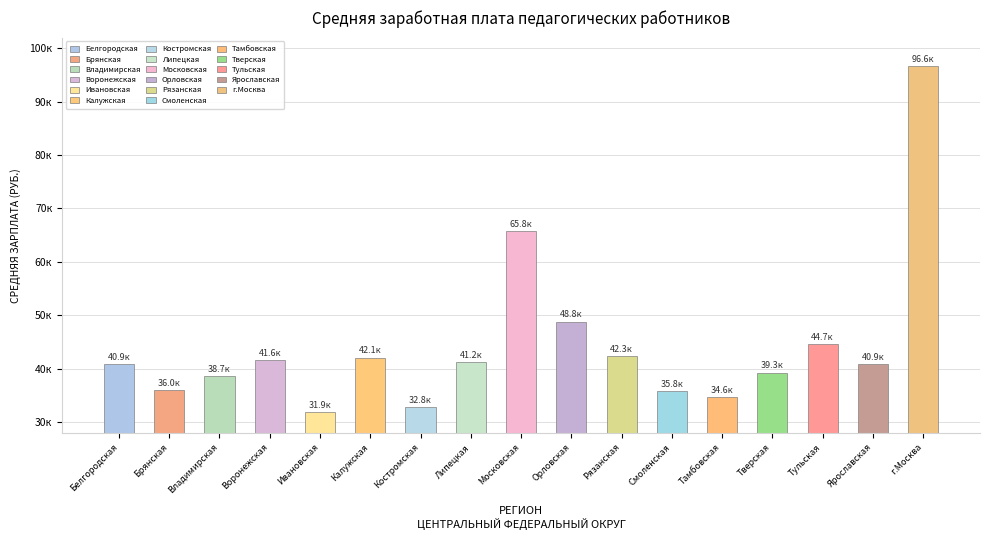

Reading left to right, what are all the values shown in this chart?

Белгородская=40866.4	Брянская=36044.9	Владимирская=38659.1	Воронежская=41630.1	Ивановская=31914.7	Калужская=42087.8	Костромская=32797.6	Липецкая=41168.5	Московская=65790.8	Орловская=48808.3	Рязанская=42336.6	Смоленская=35753.3	Тамбовская=34607.5	Тверская=39261.8	Тульская=44657.1	Ярославская=40889.5	г.Москва=96648.8